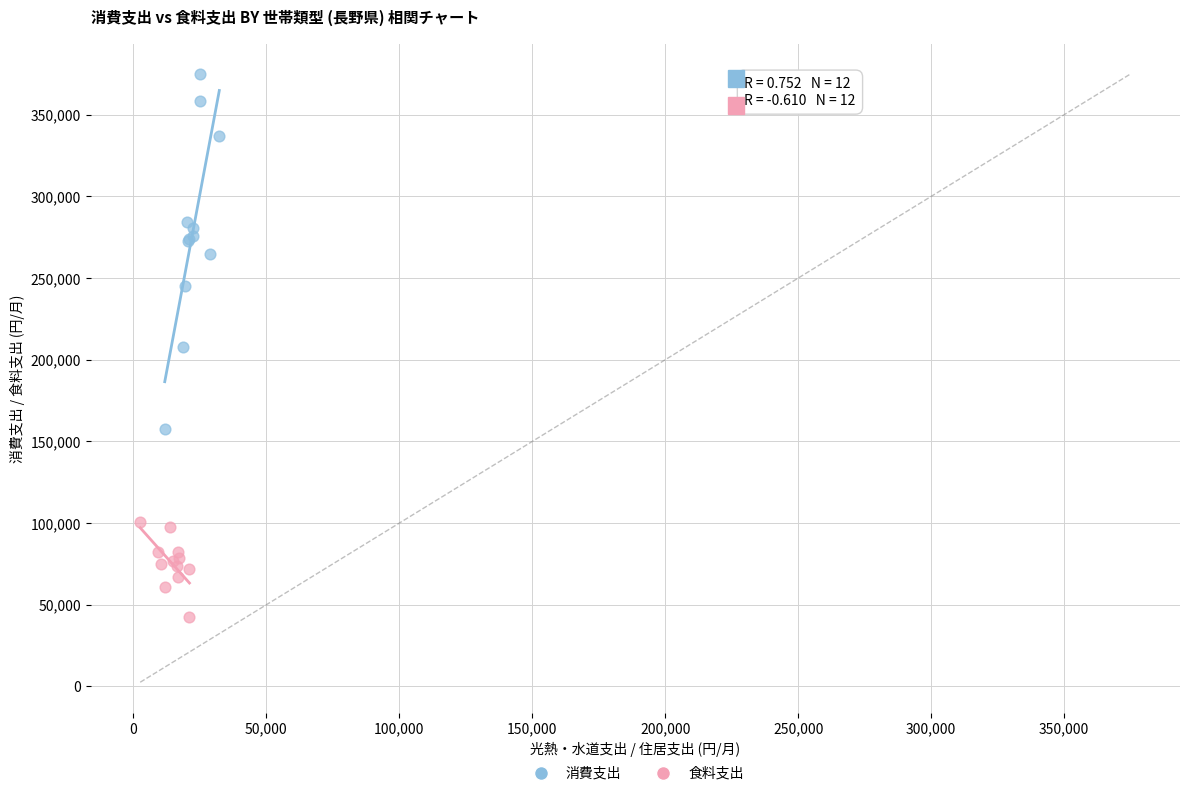

Which series contains the lowest Y value?

食料支出